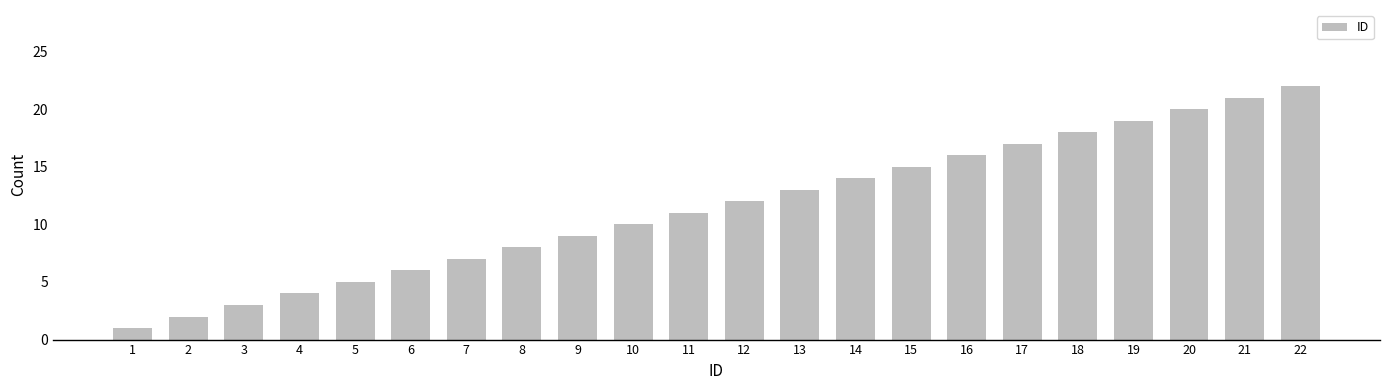

True or false: the data shows 17 at 17.

True